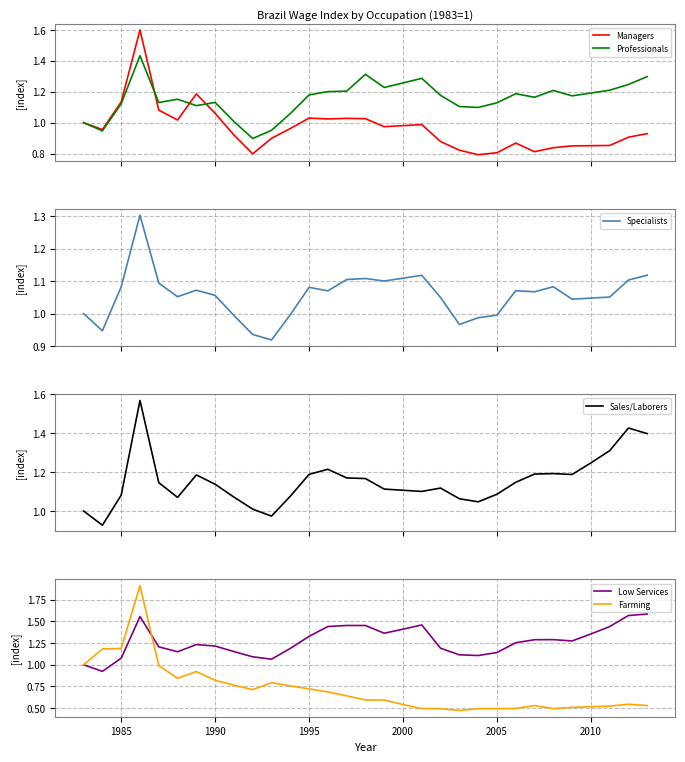

What is the highest value of the Managers series?

1.6